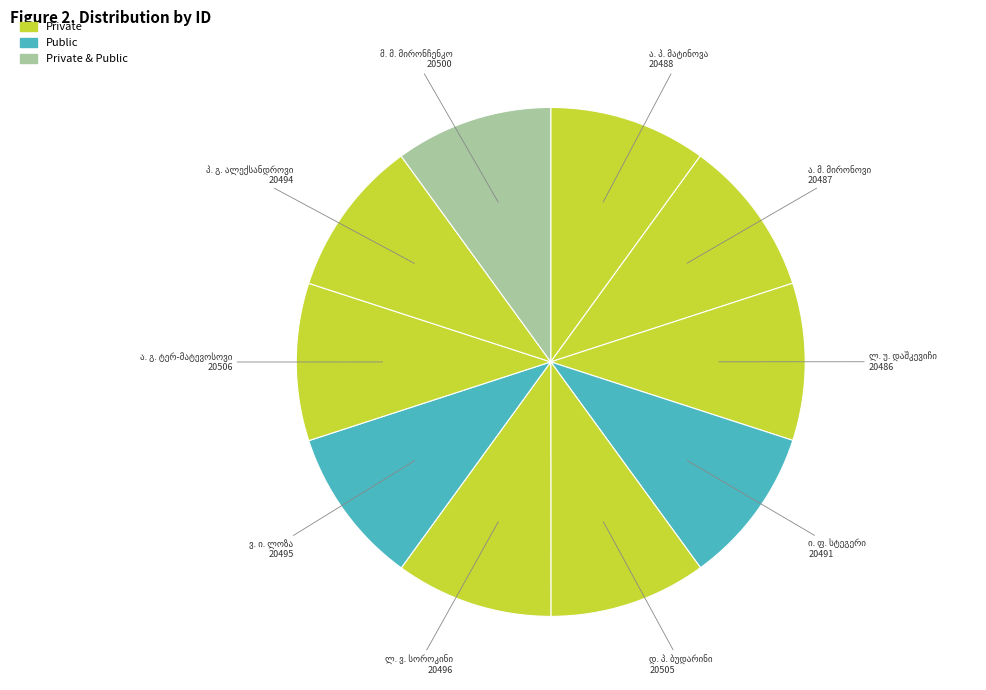

Is there a majority slice in this chart?

No